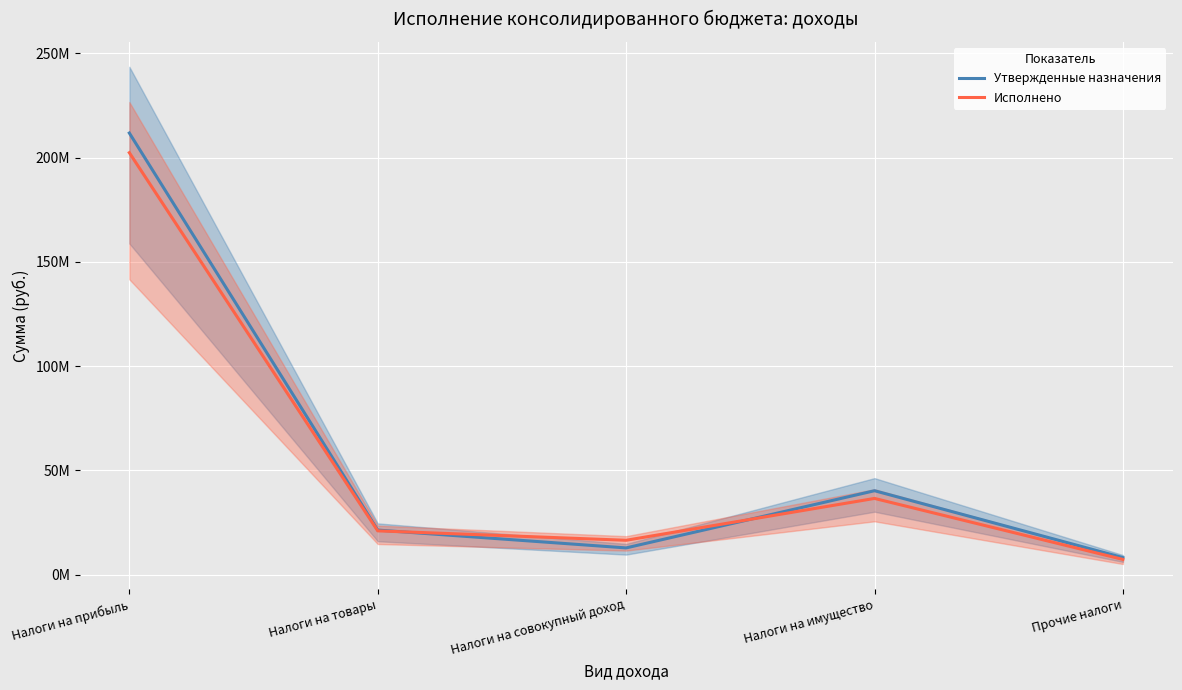

List the series in order of their overall mean, lowest first.

Исполнено, Утвержденные назначения